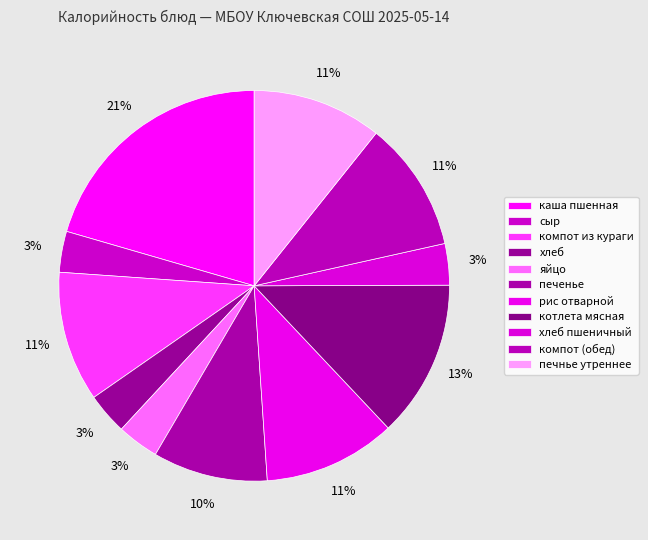

To the nearest percent, what is the combined percentage of хлеб пшеничный and яйцо?

7%